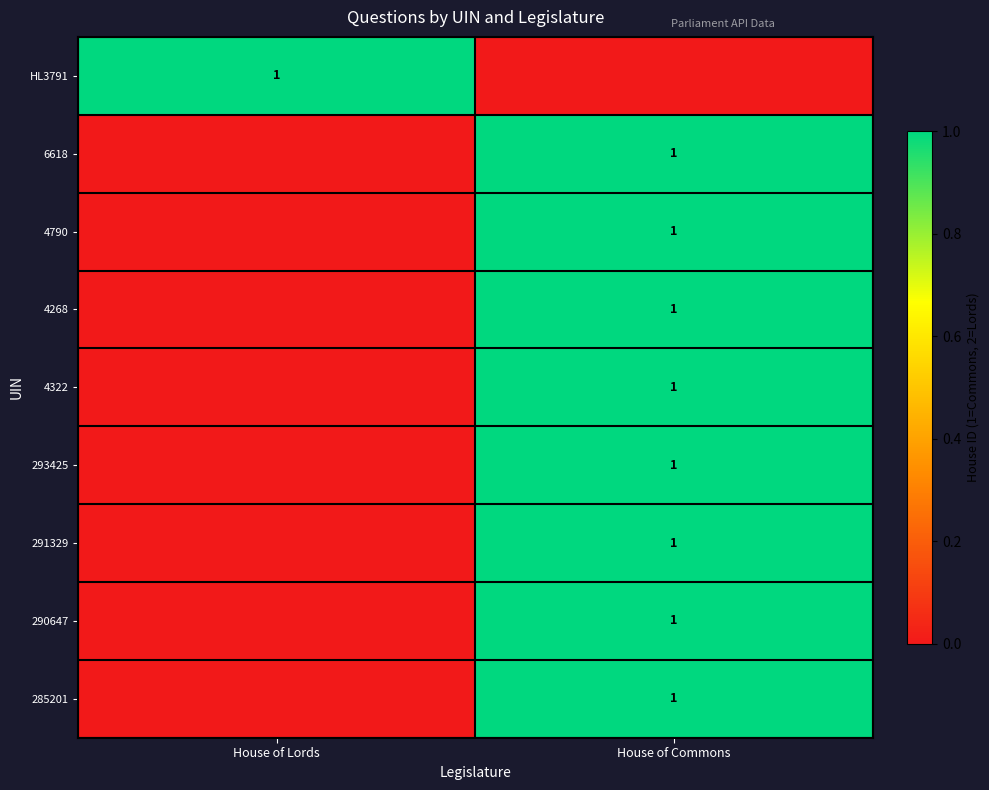

Which series changed the most between House of Lords and House of Commons?

HL3791